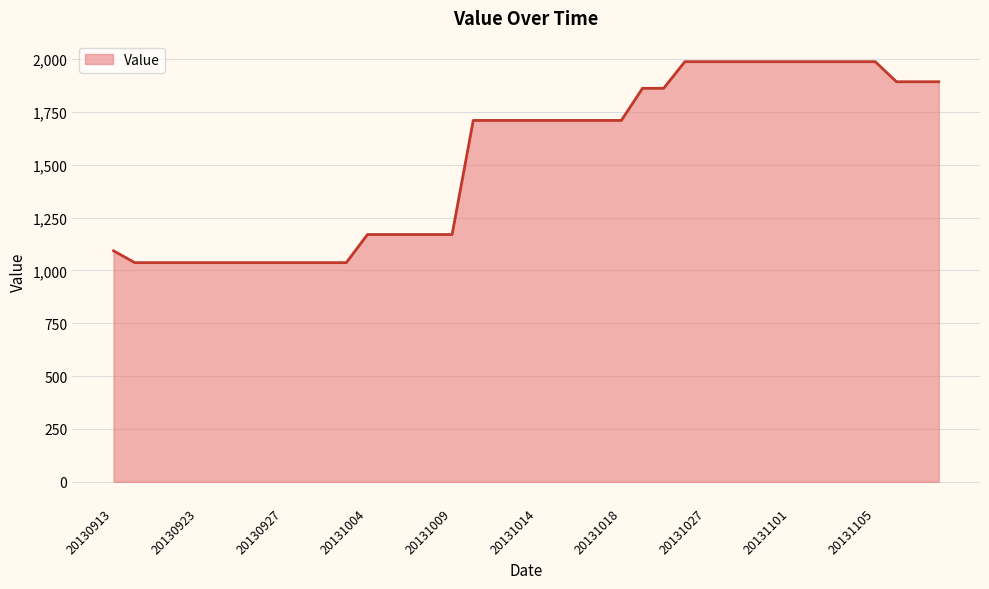

What is the minimum value shown in the chart?

1037